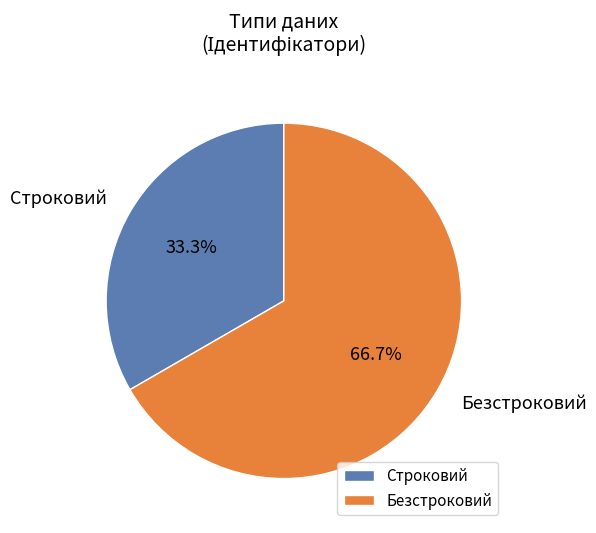

To the nearest percent, what portion does Строковий represent?

33%